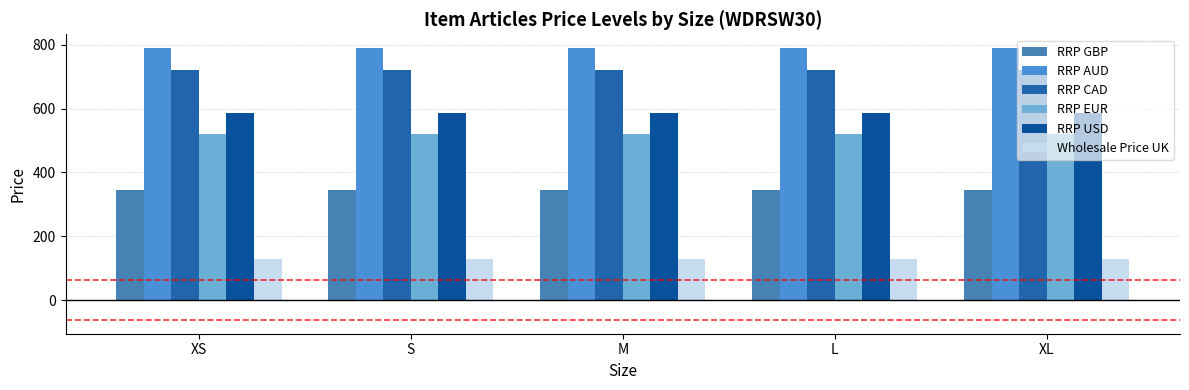

What is the label of the 5th bar from the left?

XL